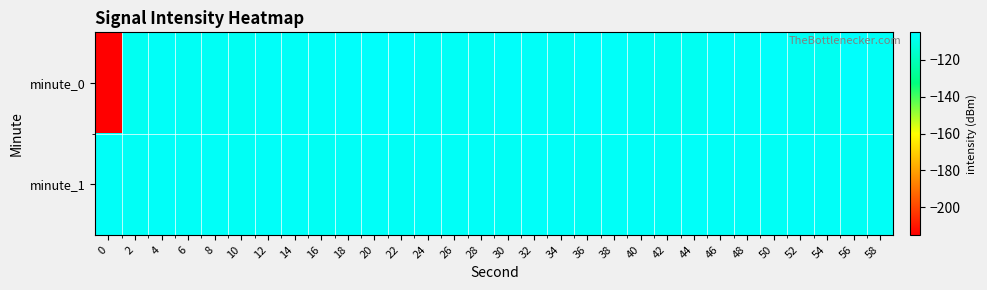

What is the spread (max minus min) of values at 48?

0.1